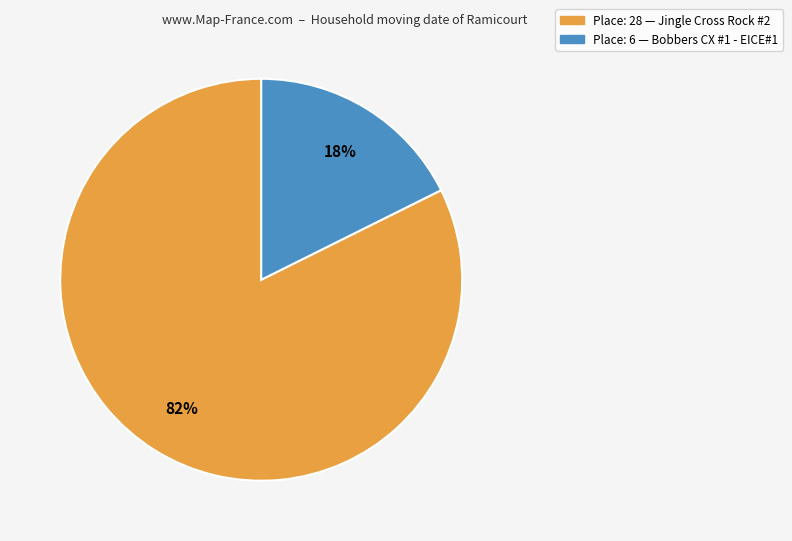

Is there any slice that represents more than half of the pie?

Yes